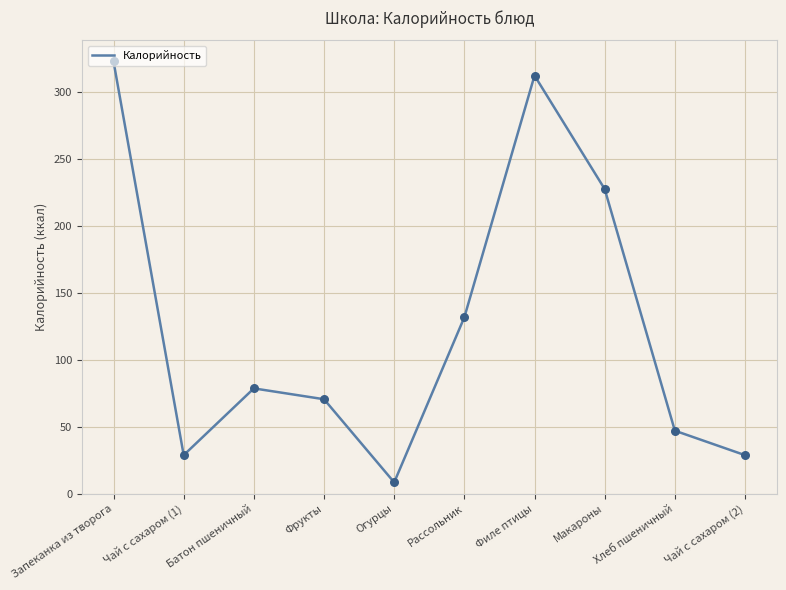

What is the change in value from Батон пшеничный to Огурцы?

-70.2